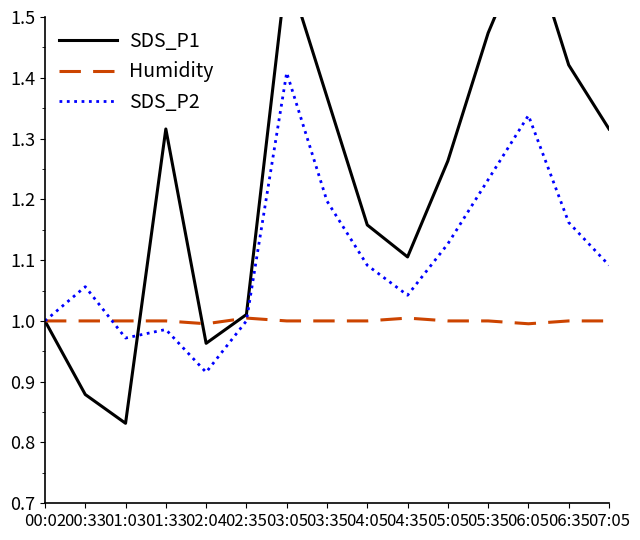

How many times do Humidity and SDS_P1 cross each other?

3